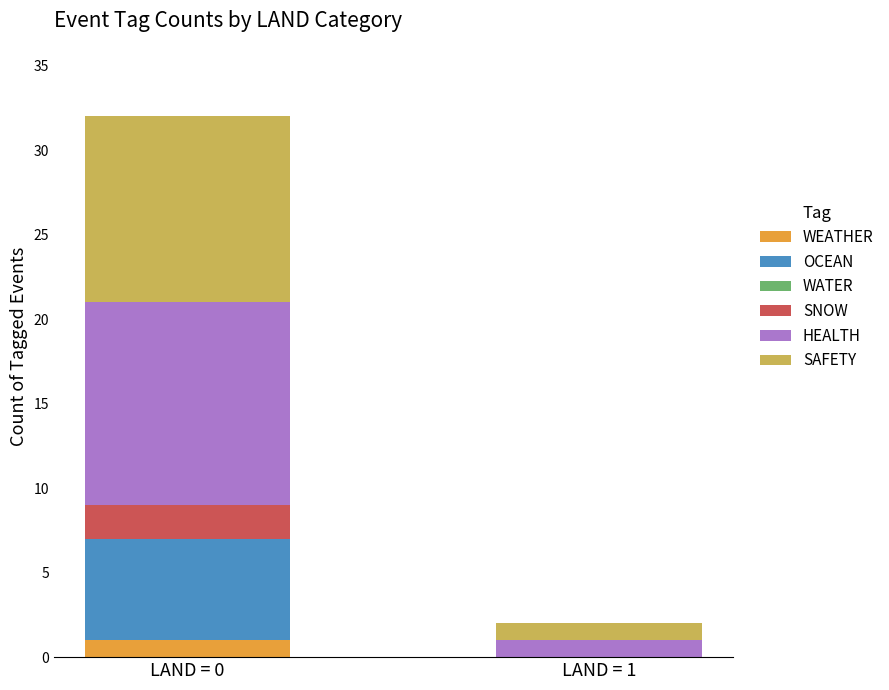

Which category has the highest value in the WEATHER series?

LAND = 0